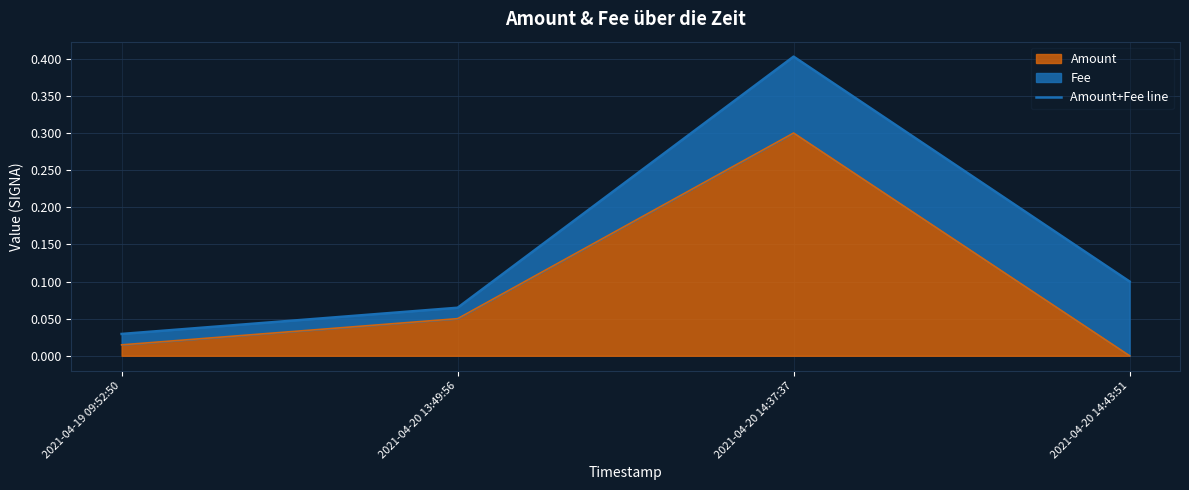

Reading left to right, transcribe all the data shown in this chart.

0.0	0.1	0.4	0.1